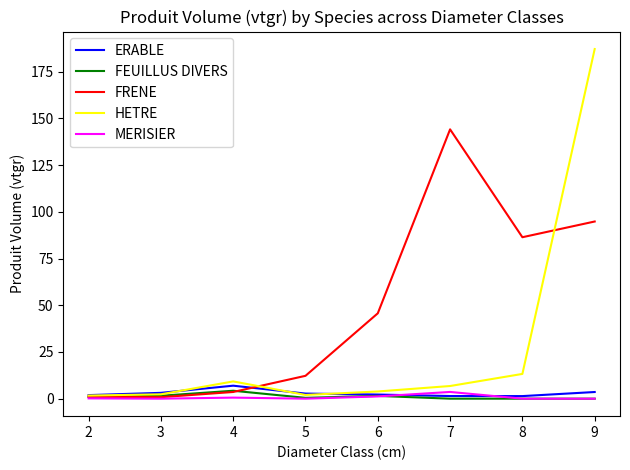

How many intersections are there between ERABLE and HETRE?

3